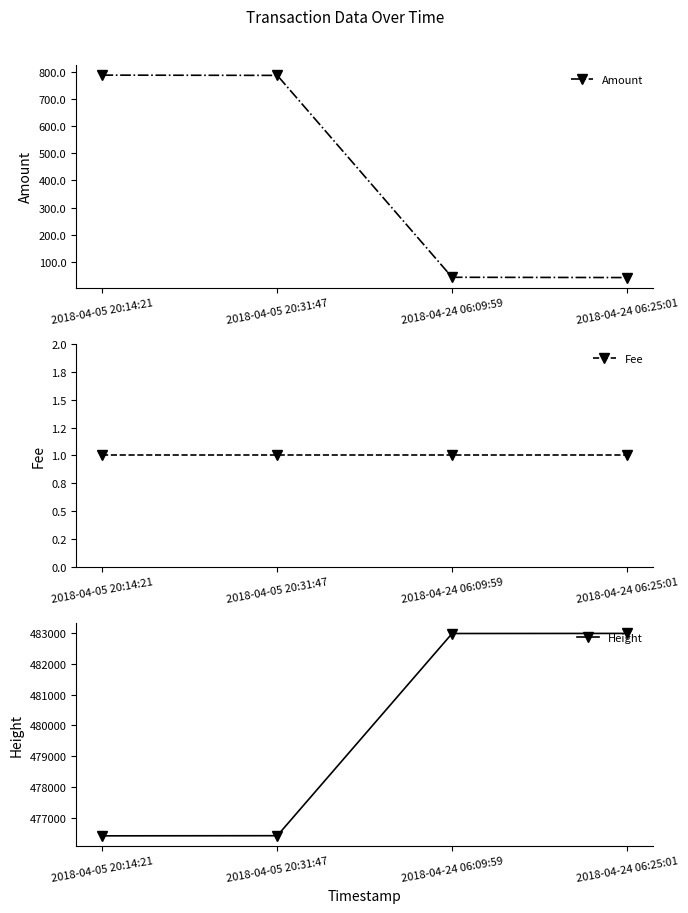

What position from the left is 2018-04-05 20:14:21?

1